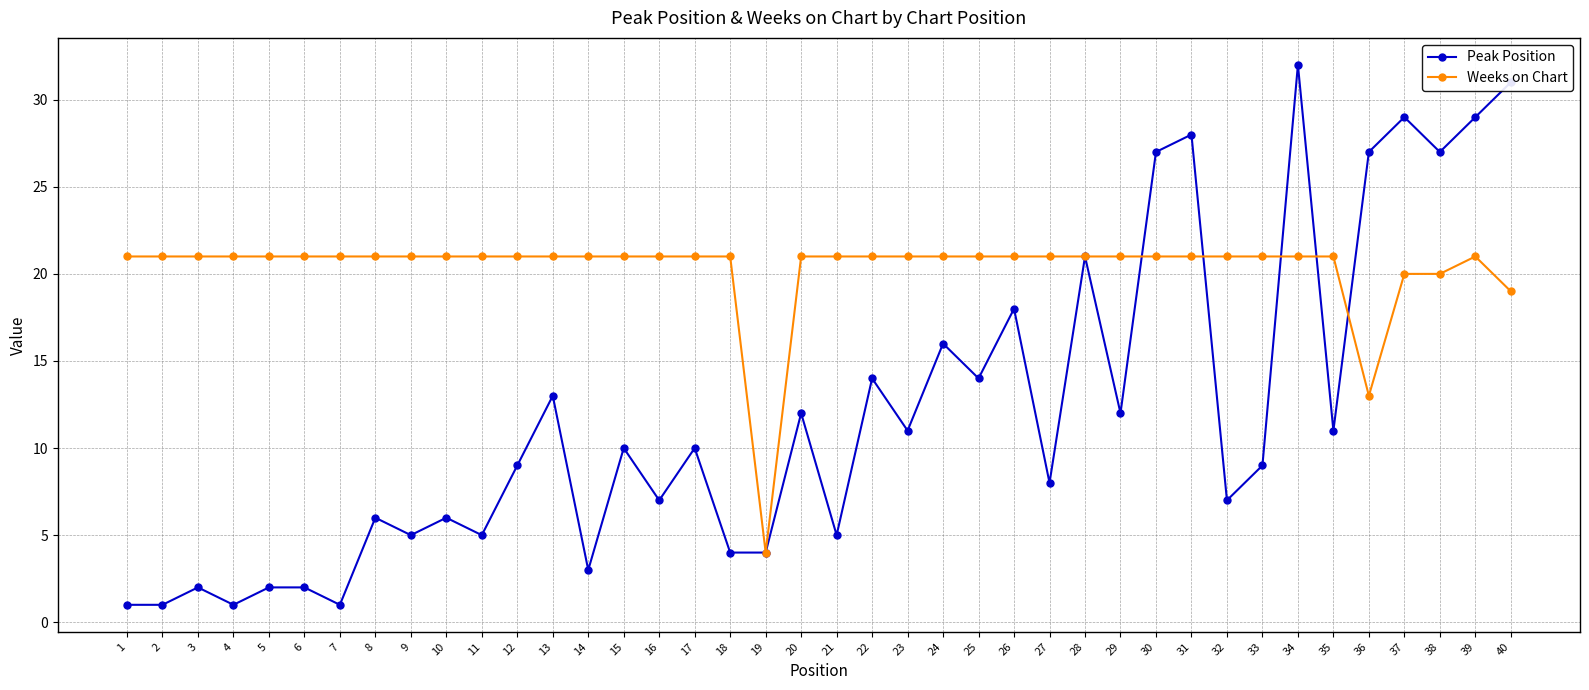

What is the value of the Peak Position point at the 31st from the left?

28